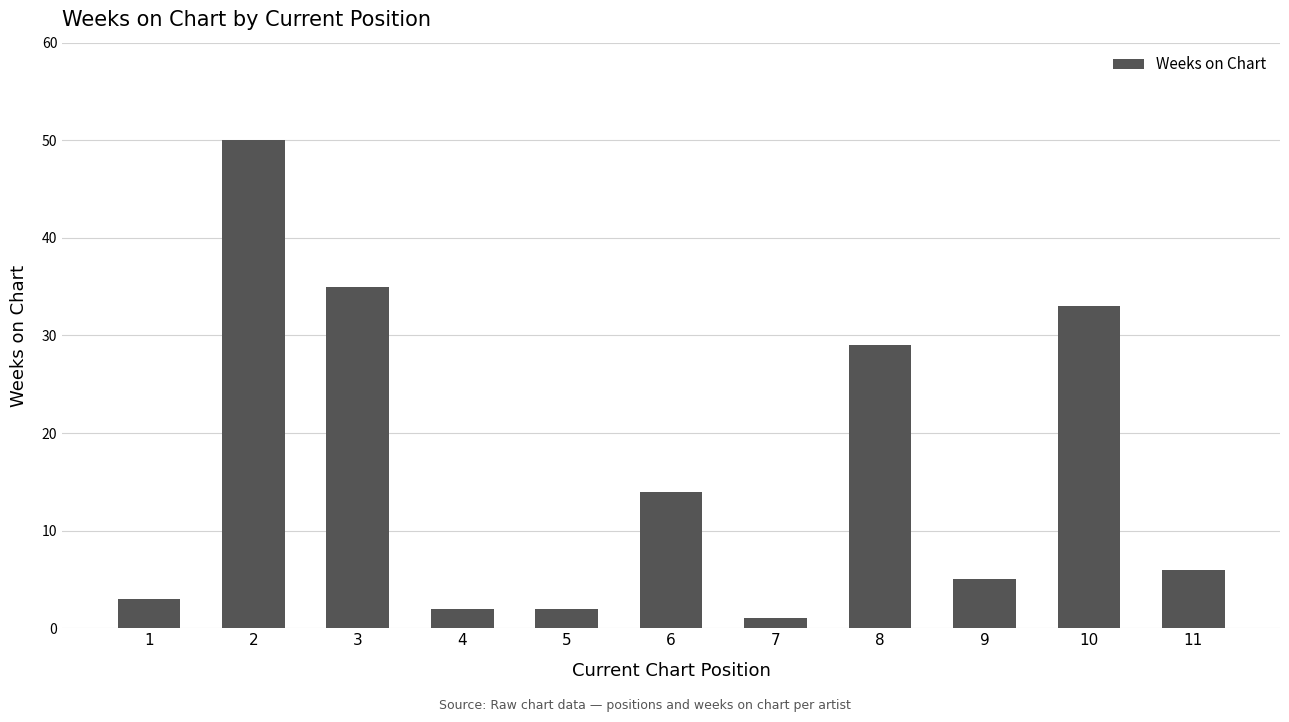

What is the value of the 9th bar from the left?

5